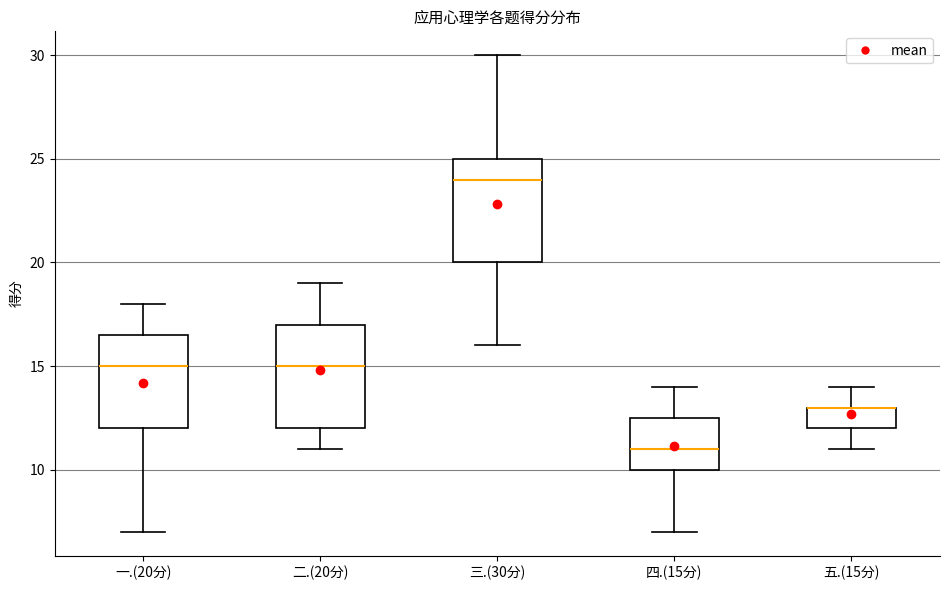

Reading left to right, transcribe this box plot: for each box, give where its median line is, the range the box spans, and where its two whiskers end, as read against the y-axis. The values are not printed on the chart, so give them approximately, as read against the axis.

一.(20分): median 15.0, box 12.0 to 16.5, whiskers 7.0 to 18.0
二.(20分): median 15.0, box 12.0 to 17.0, whiskers 11.0 to 19.0
三.(30分): median 24.0, box 20.0 to 25.0, whiskers 16.0 to 30.0
四.(15分): median 11.0, box 10.0 to 12.5, whiskers 7.0 to 14.0
五.(15分): median 13.0 (drawn on the box's upper edge), box 12.0 to 13.0, whiskers 11.0 to 14.0